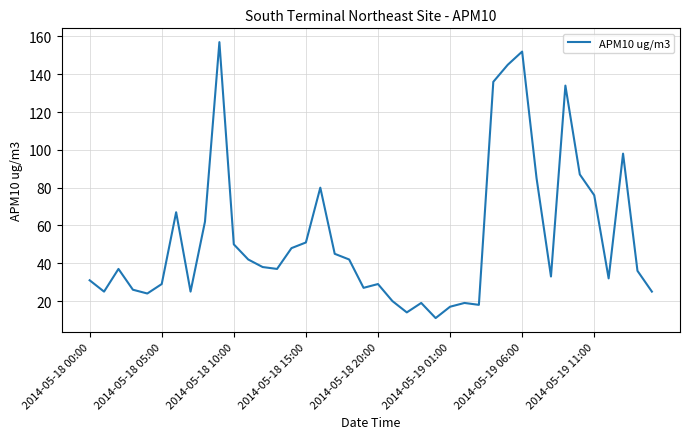

What is the greatest value displayed?

157